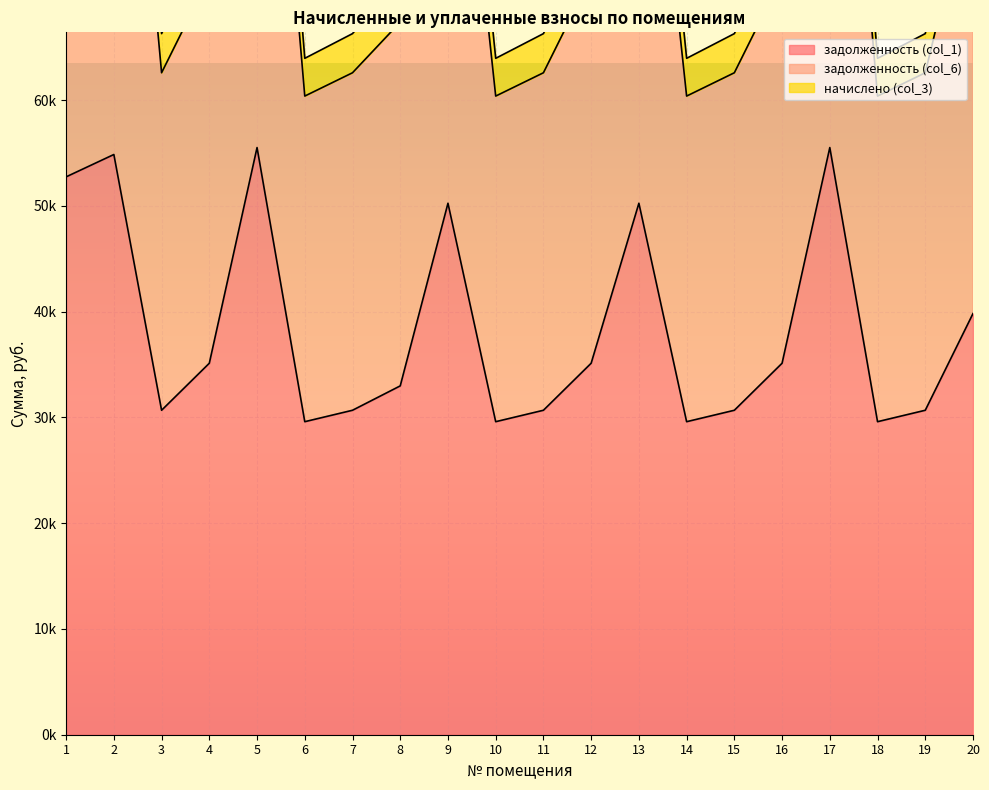

The value of задолженность (col_1) at 11 is 44573.9. True or false?

False